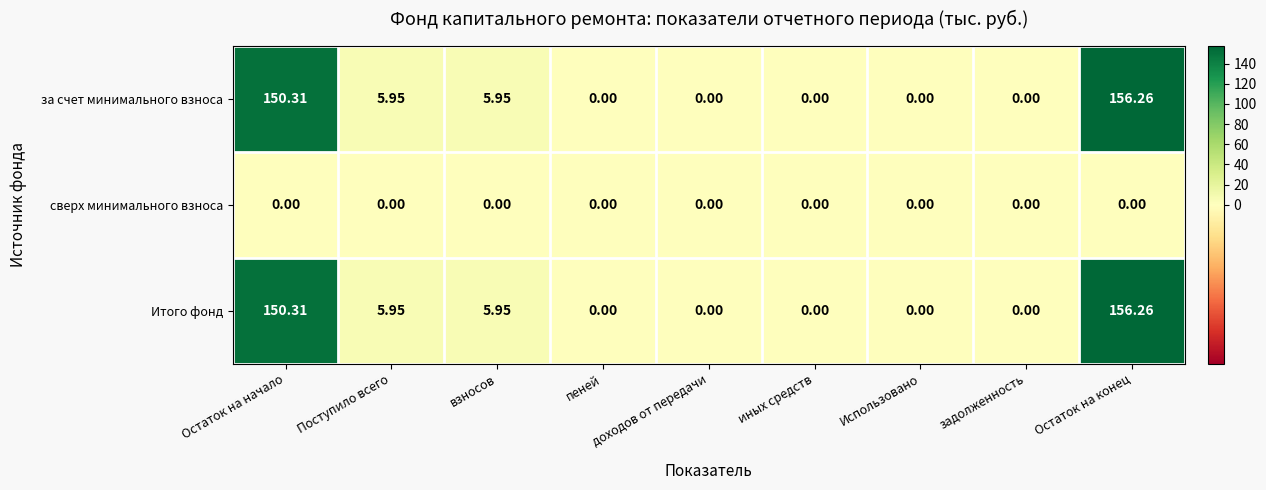

Which label corresponds to the largest value in the chart?

Остаток на конец